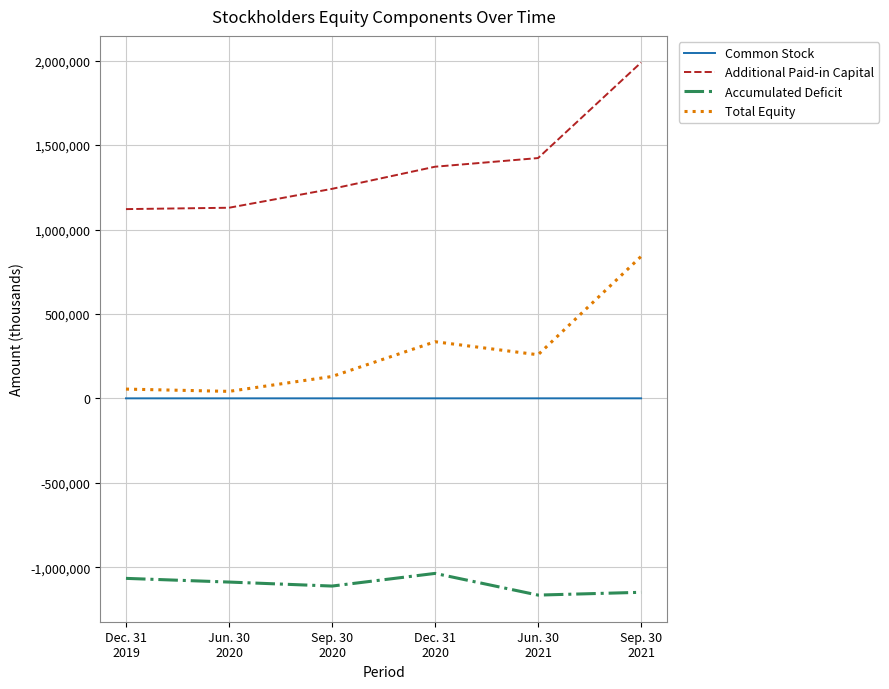

What is the total value across all series at Jun. 30
2020?

82541